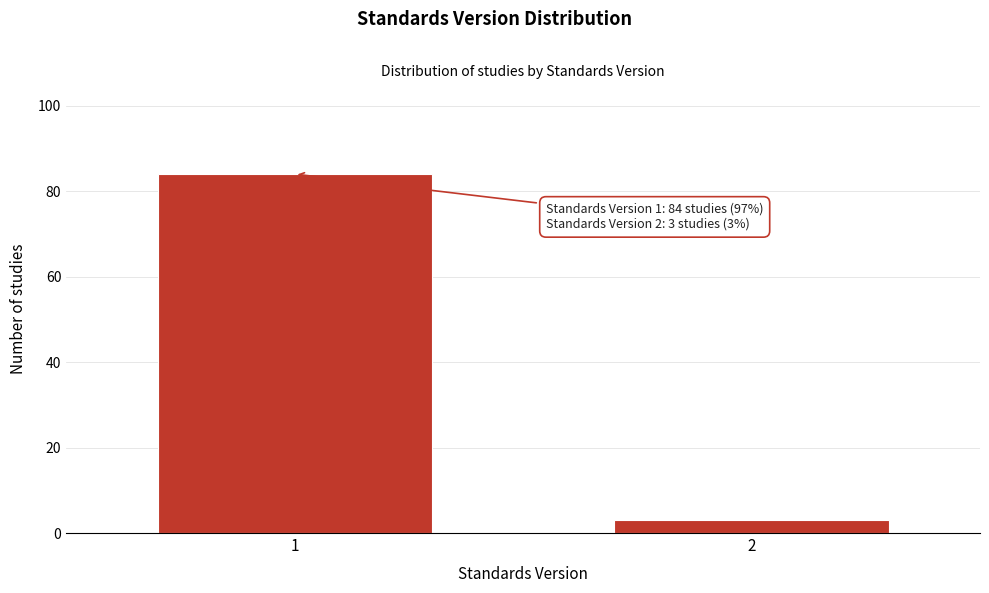

Reading left to right, transcribe all the data shown in this chart.

84	3